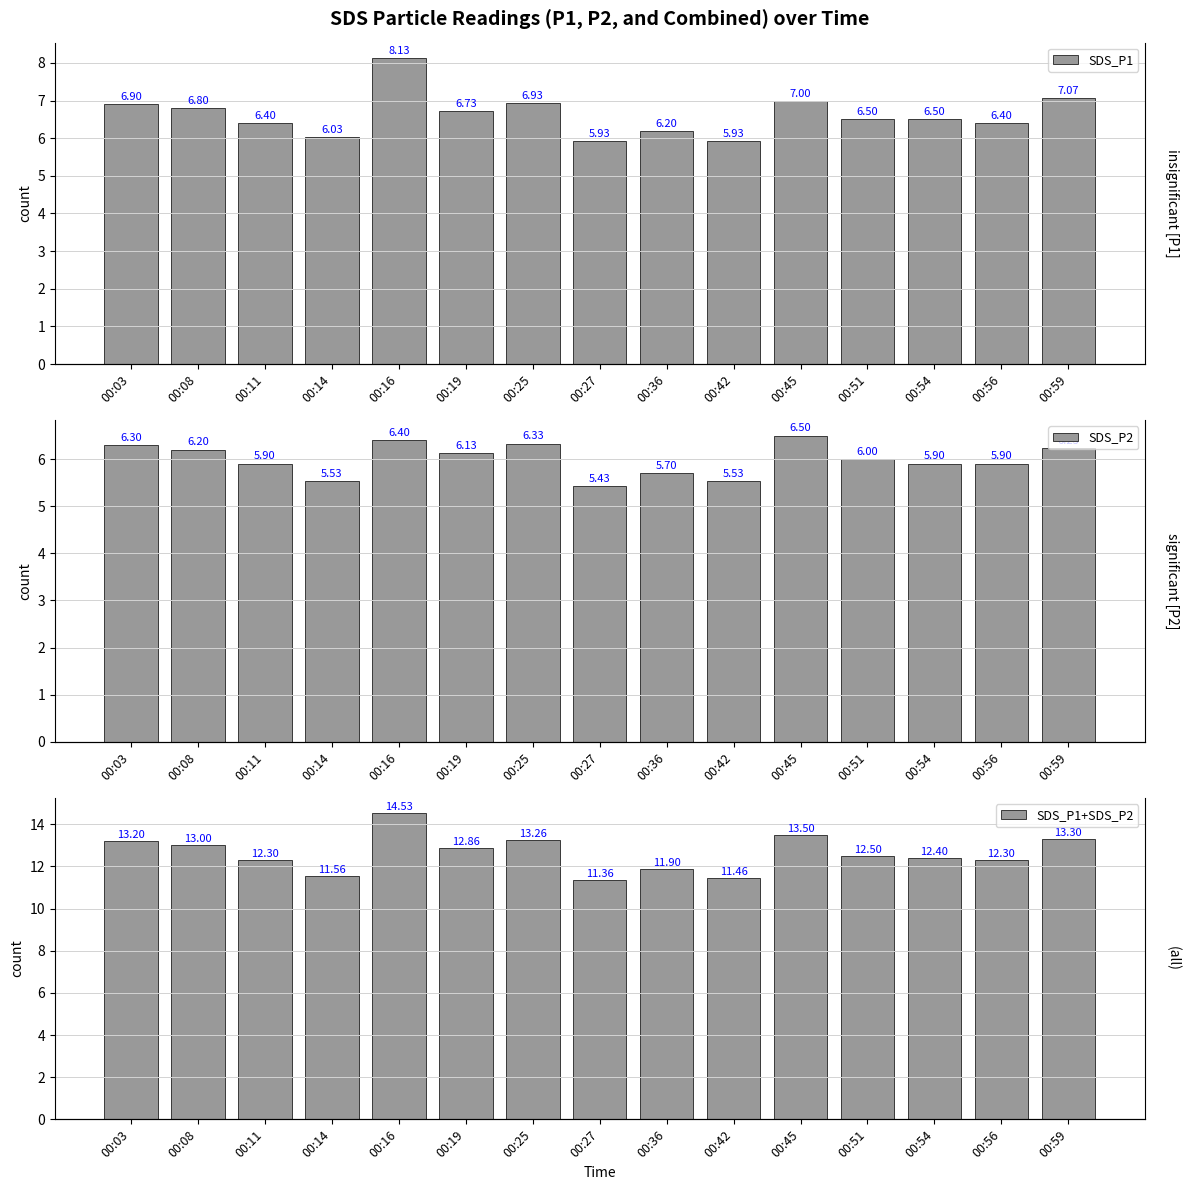

Reading left to right, extract all data points from this chart.

SDS_P1: 6.9	6.8	6.4	6.0	8.1	6.7	6.9	5.9	6.2	5.9	7.0	6.5	6.5	6.4	7.1
SDS_P2: 6.3	6.2	5.9	5.5	6.4	6.1	6.3	5.4	5.7	5.5	6.5	6.0	5.9	5.9	6.2
SDS_P1+SDS_P2: 13.2	13.0	12.3	11.6	14.5	12.9	13.3	11.4	11.9	11.5	13.5	12.5	12.4	12.3	13.3